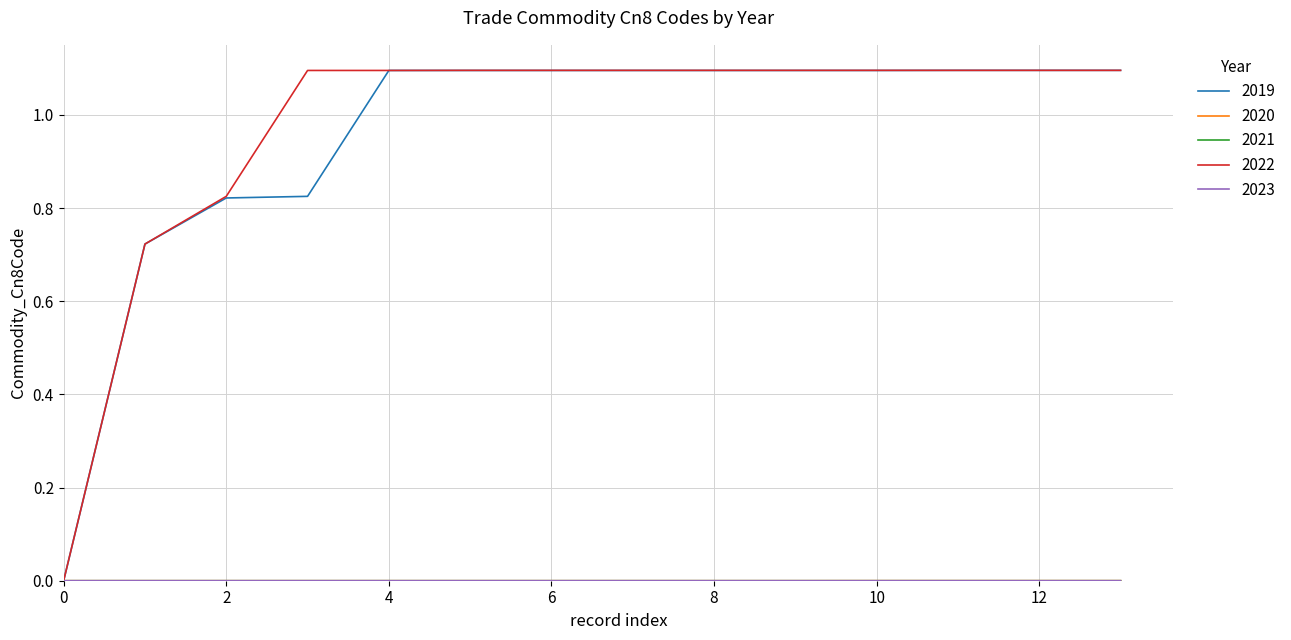

What is the greatest value displayed?

1.1